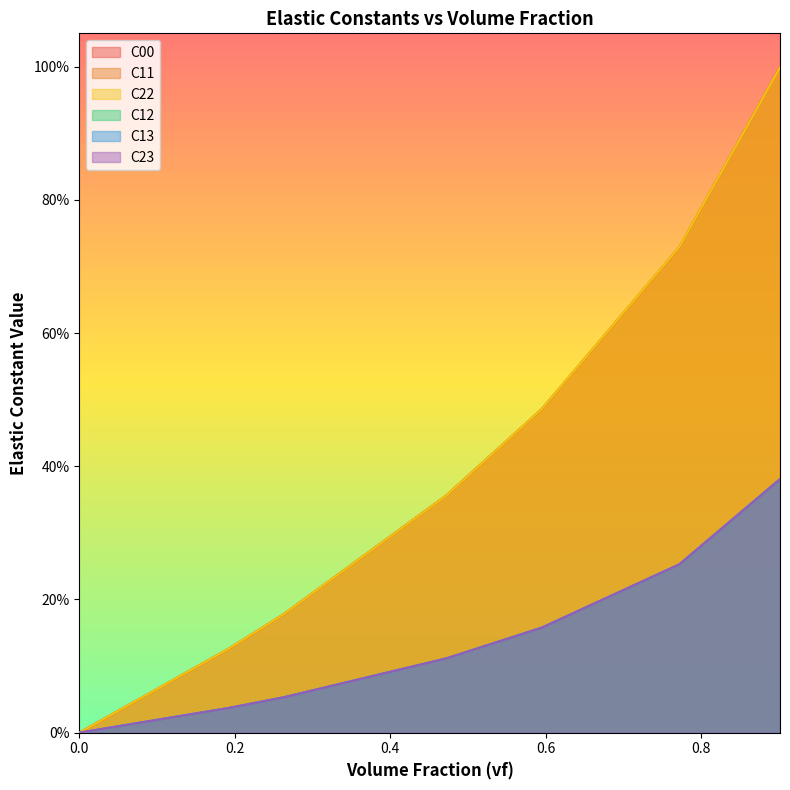

Reading left to right, list all the values displayed in this chart.

C00: 0=0.0	0.19273=0.1	0.26314=0.2	0.47239=0.4	0.59526=0.5	0.77219=0.7	0.90163=1.0
C11: 0=0.0	0.19273=0.1	0.26314=0.2	0.47239=0.4	0.59526=0.5	0.77219=0.7	0.90163=1.0
C22: 0=0.0	0.19273=0.1	0.26314=0.2	0.47239=0.4	0.59526=0.5	0.77219=0.7	0.90163=1.0
C12: 0=0.0	0.19273=0.0	0.26314=0.1	0.47239=0.1	0.59526=0.2	0.77219=0.3	0.90163=0.4
C13: 0=0.0	0.19273=0.0	0.26314=0.1	0.47239=0.1	0.59526=0.2	0.77219=0.3	0.90163=0.4
C23: 0=0.0	0.19273=0.0	0.26314=0.1	0.47239=0.1	0.59526=0.2	0.77219=0.3	0.90163=0.4